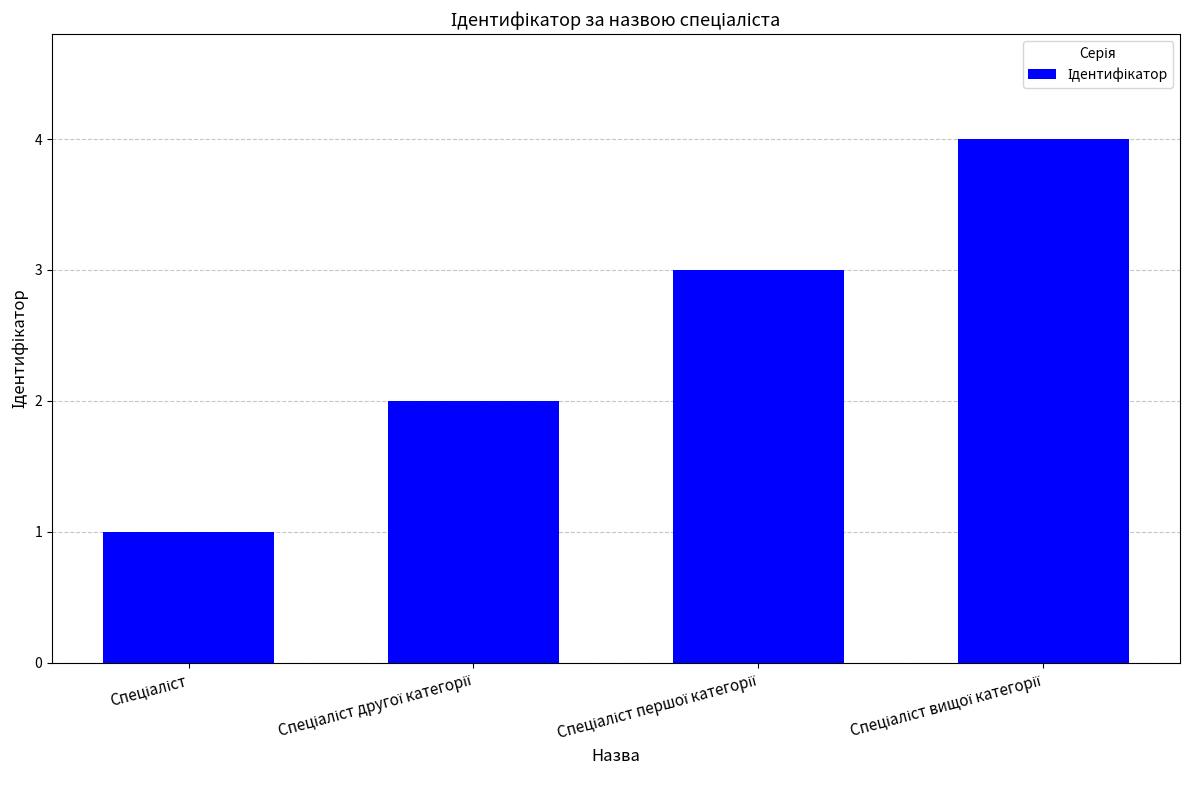

What is the greatest value displayed?

4